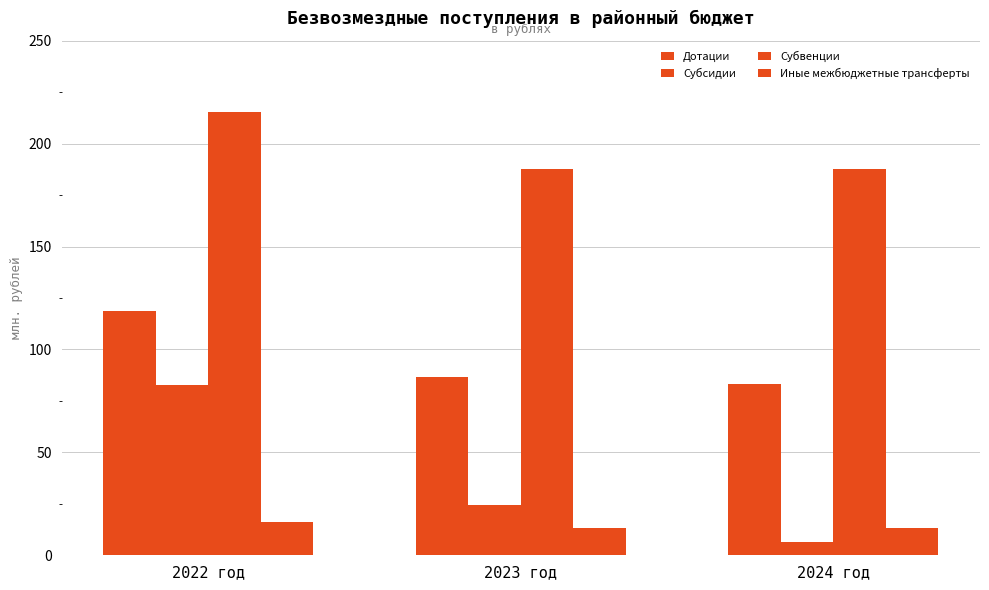

Reading left to right, list all the values displayed in this chart.

Дотации: 118.8	86.5	83.5
Субсидии: 82.9	24.3	6.3
Субвенции: 215.3	187.8	187.8
Иные межбюджетные трансферты: 15.9	13.3	13.3